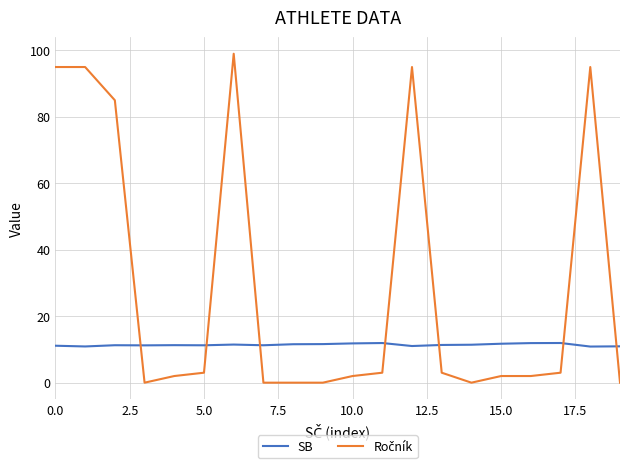

What is the minimum value for SB?

10.9